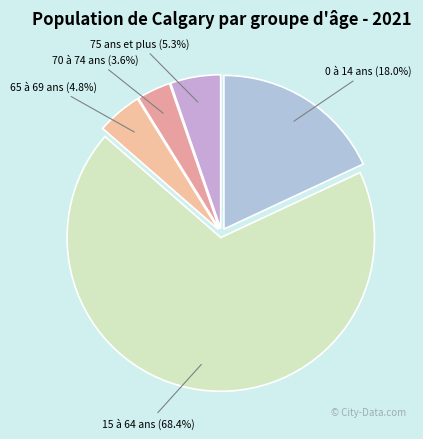

To the nearest percent, what percentage of the pie is 75 ans et plus?

5%